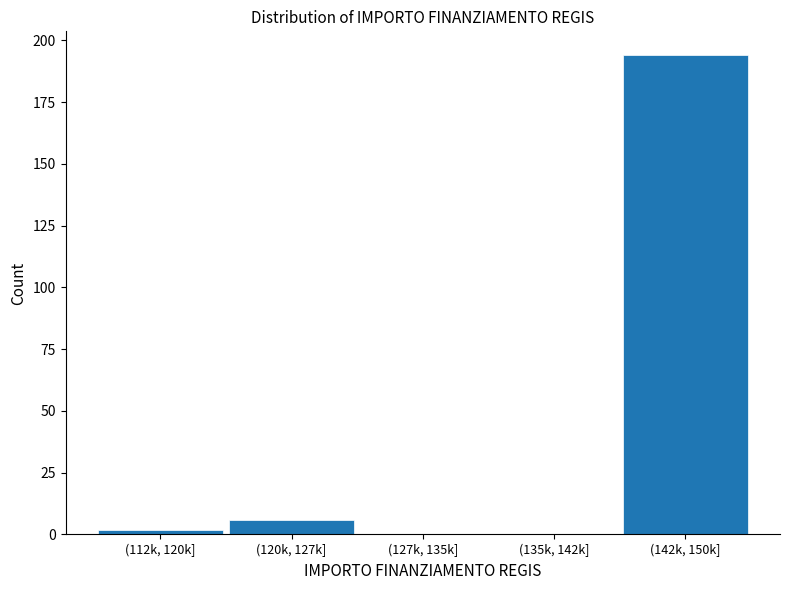

Reading left to right, transcribe all the data shown in this chart.

(112k, 120k]=2	(120k, 127k]=6	(127k, 135k]=0	(135k, 142k]=0	(142k, 150k]=194